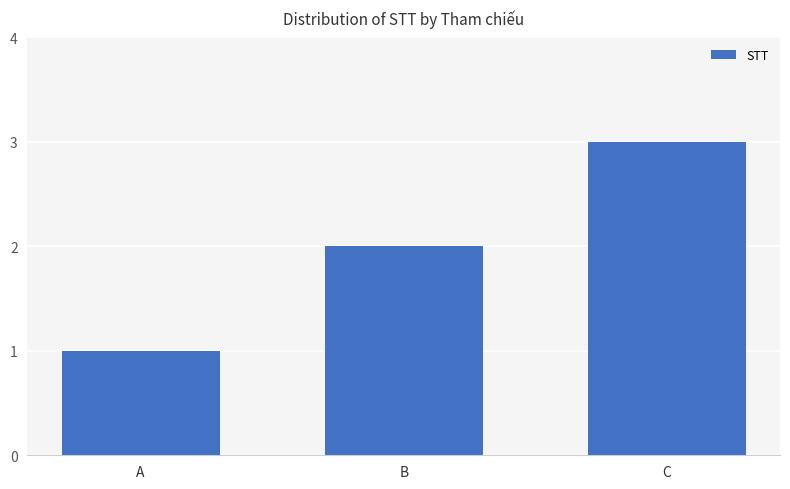

Which has a higher value, A or C?

C